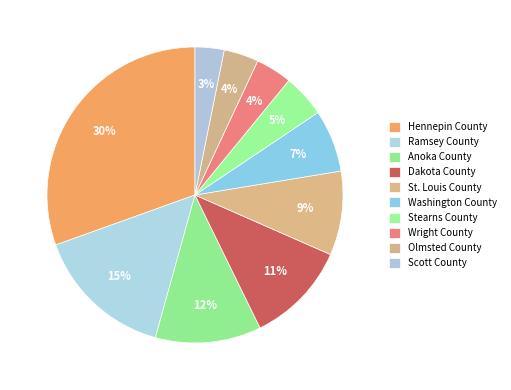

Does St. Louis County represent more than half of the total?

No